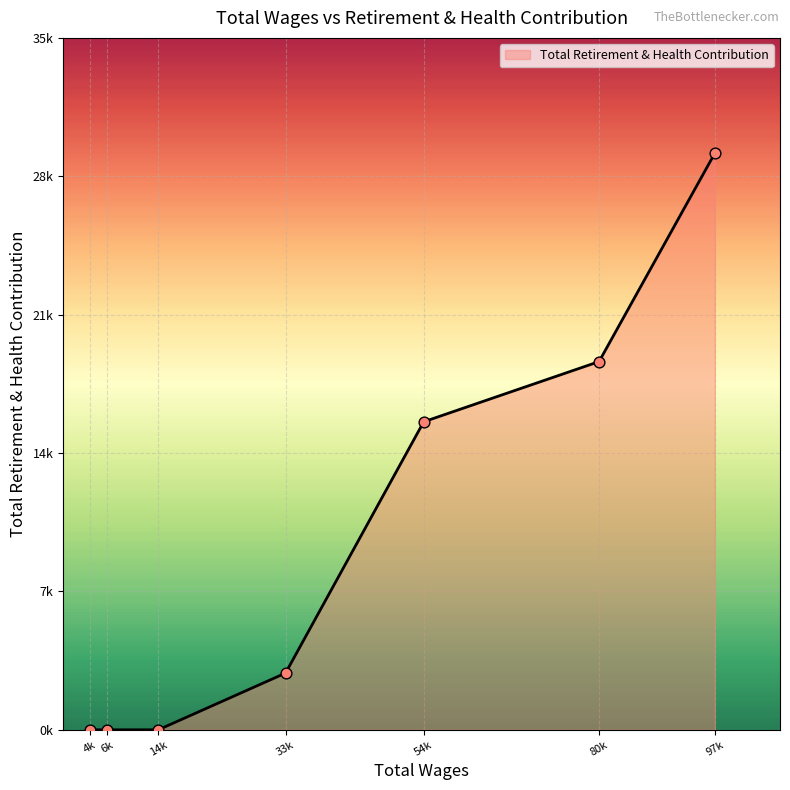

Is this an area chart (filled region under the line)?

Yes